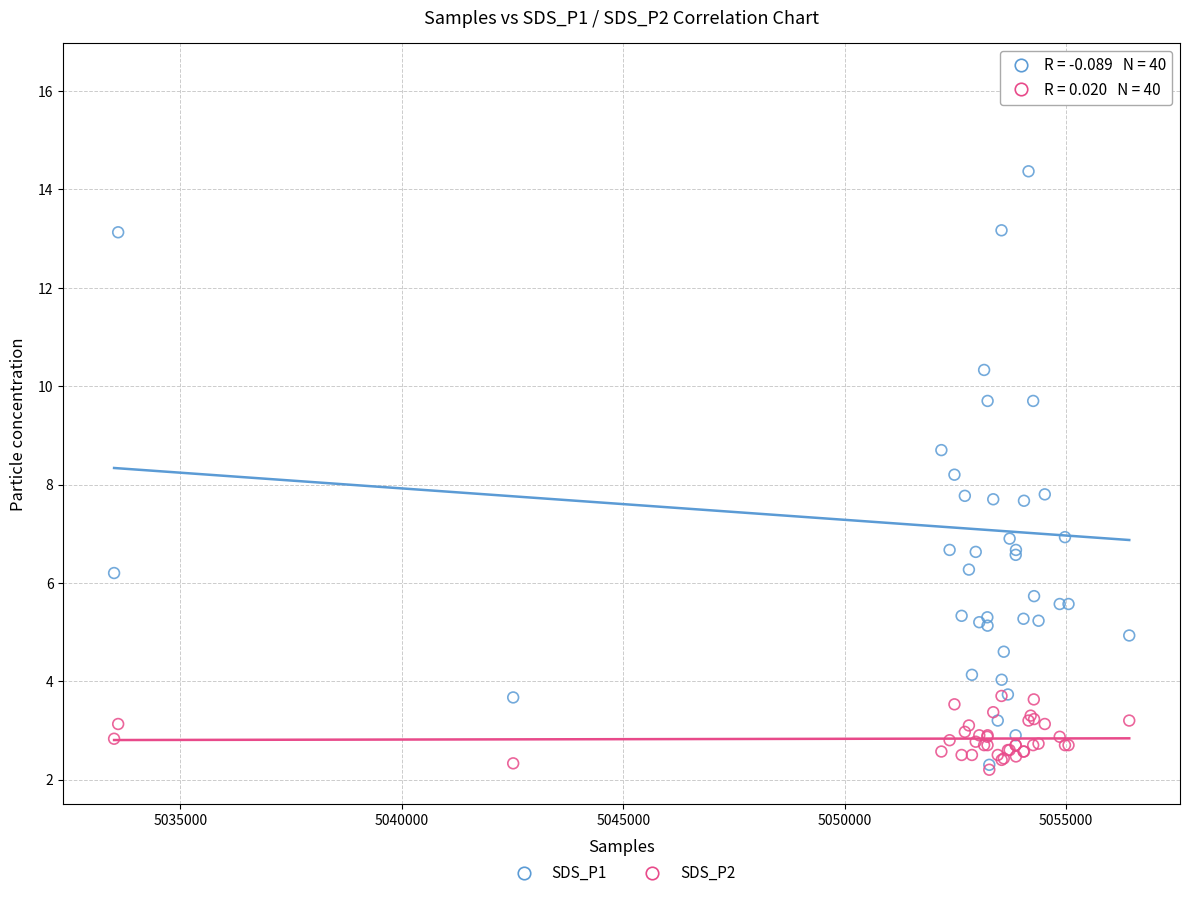

Which series has the widest spread of Y values?

SDS_P1